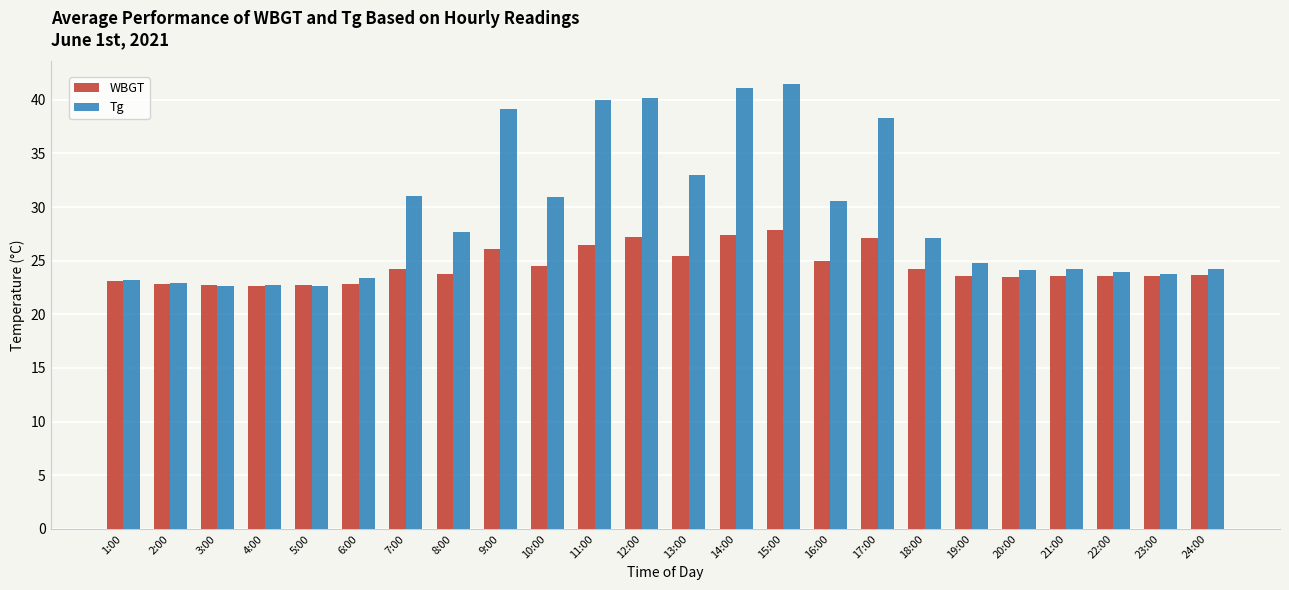

What is the average value of the WBGT series?

24.5